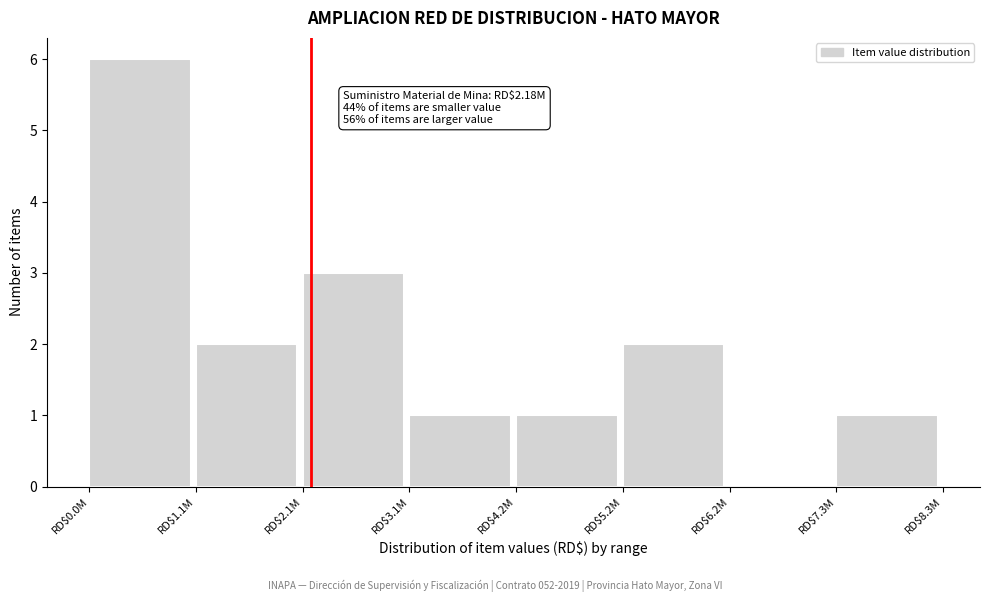

The value at RD$0.0M is 6. True or false?

True